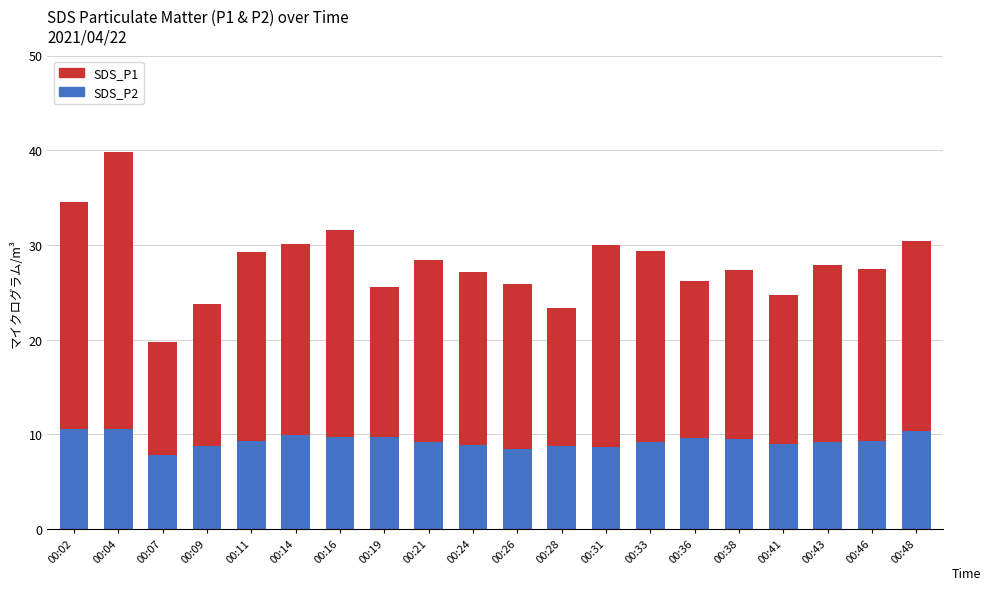

What is the sum of all SDS_P2 values?

186.5